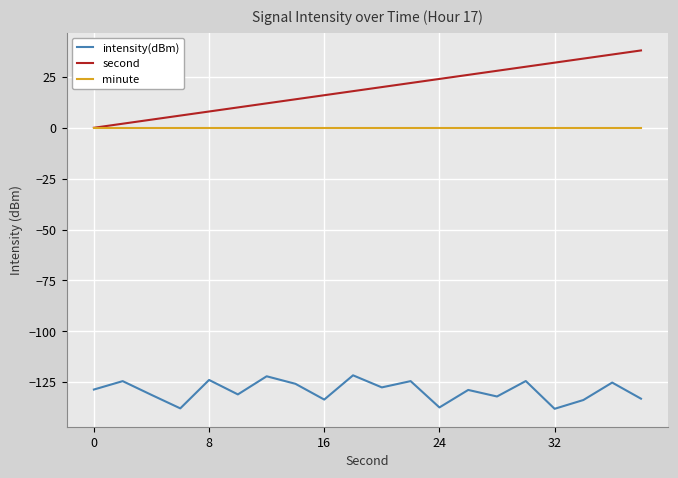

List the series in order of their peak value, lowest first.

intensity(dBm), minute, second